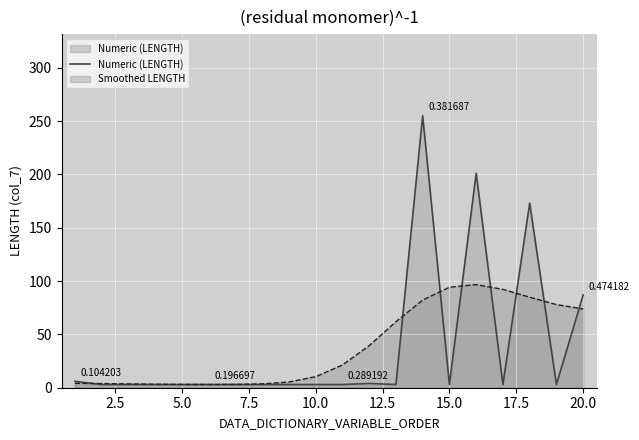

List the series in order of their peak value, highest first.

Numeric (LENGTH), Smoothed LENGTH